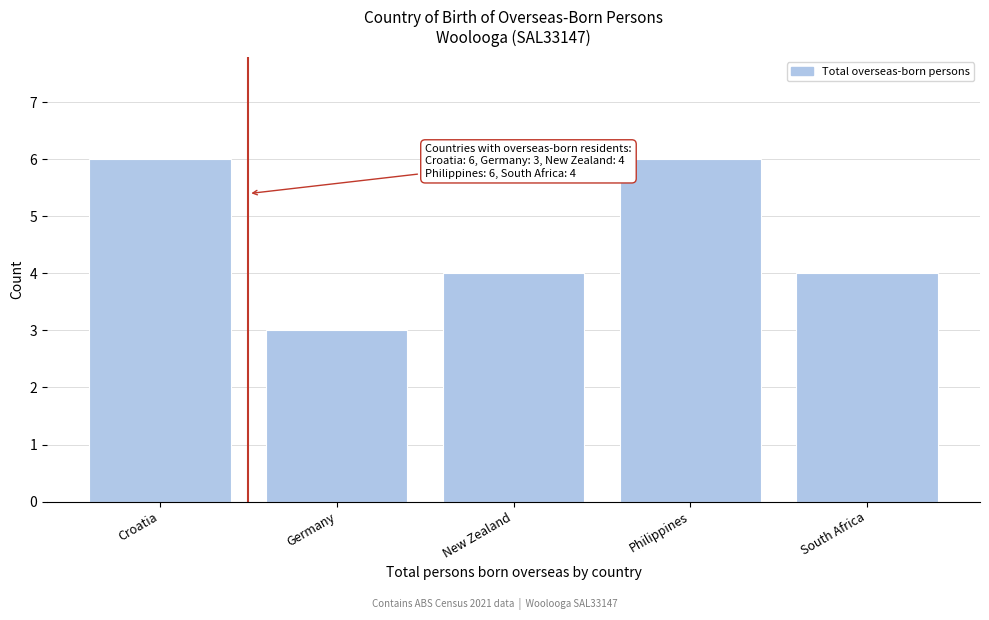

Reading right to left, what are all the values shown in this chart?

South Africa=4	Philippines=6	New Zealand=4	Germany=3	Croatia=6